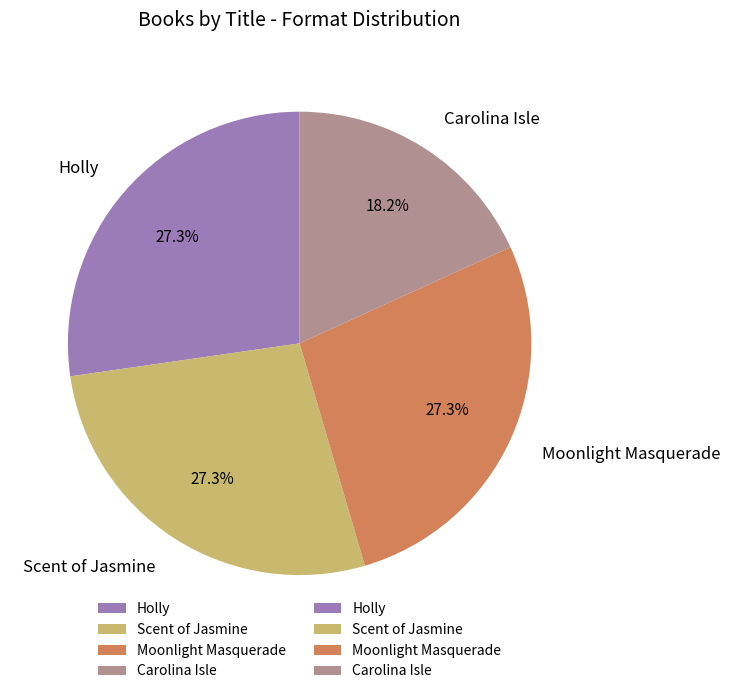

Which category has the smallest portion of the pie?

Carolina Isle